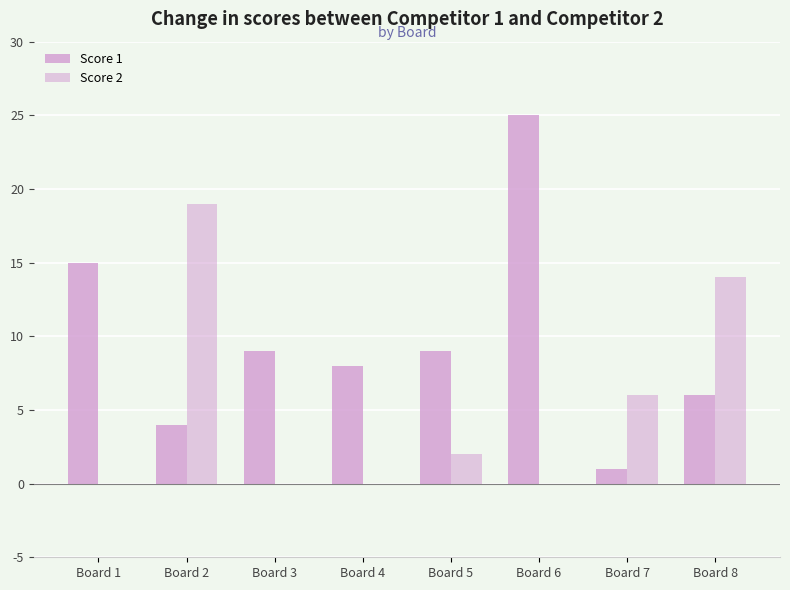

Reading left to right, list all the values displayed in this chart.

Score 1: Board 1=15	Board 2=4	Board 3=9	Board 4=8	Board 5=9	Board 6=25	Board 7=1	Board 8=6
Score 2: Board 1=0	Board 2=19	Board 3=0	Board 4=0	Board 5=2	Board 6=0	Board 7=6	Board 8=14